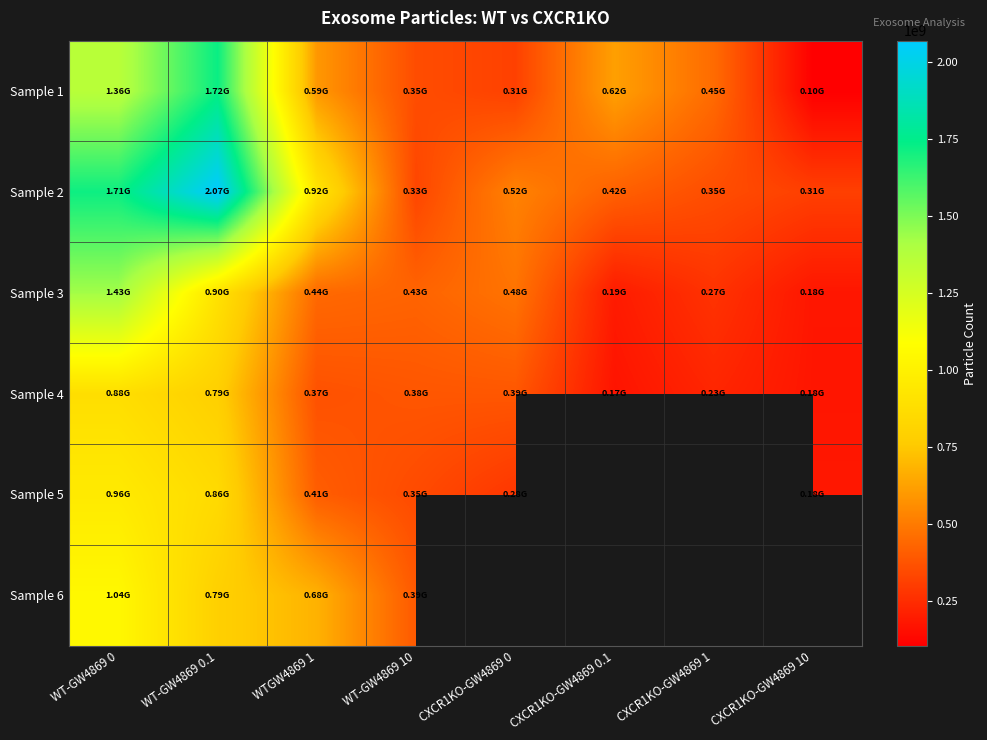

How many categories are shown in the chart?

8